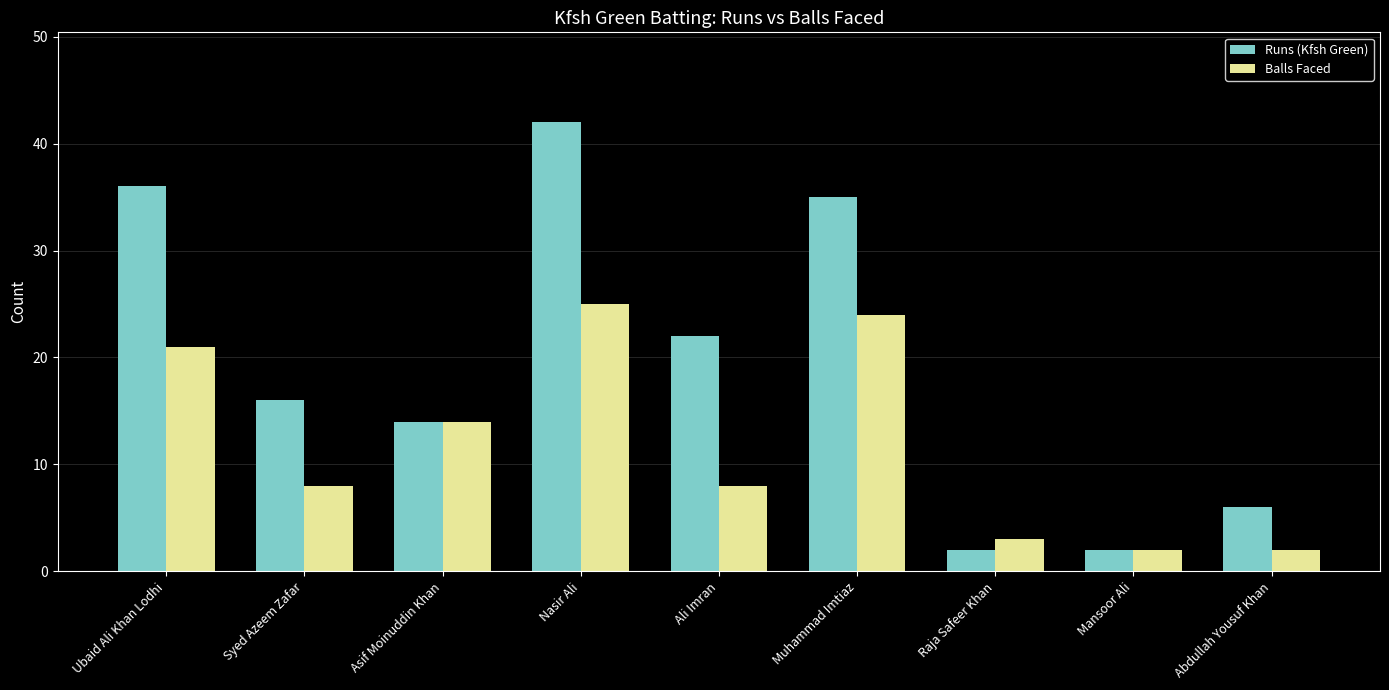

How many bars are there in each group?

2